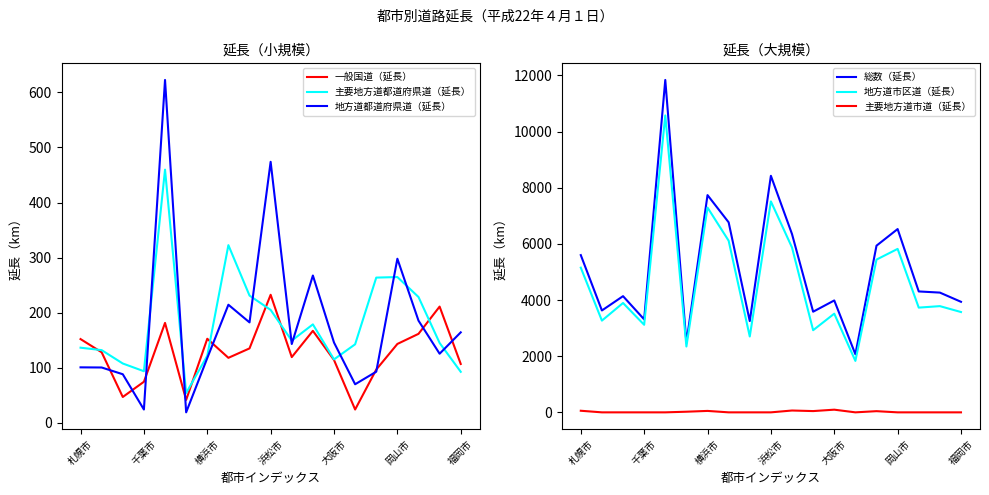

Reading left to right, extract all data points from this chart.

一般国道（延長）: 152.2	128.3	47.2	74.8	181.6	41.9	152.8	118.2	135.3	232.7	119.5	167.2	114.3	24.4	96.9	143.4	161.8	211.2	107.1
主要地方道都道府県道（延長）: 136.6	132.2	107.9	93.9	459.7	54.3	122.0	322.7	231.2	205.2	149.5	178.9	115.4	142.8	263.8	264.8	228.6	145.2	92.8
地方道都道府県道（延長）: 101.0	100.7	88.4	24.4	622.5	19.3	117.8	214.6	182.5	474.0	143.3	267.6	146.0	70.3	93.0	298.1	185.7	125.7	164.5
総数（延長）: 5600.2	3628.3	4138.2	3311.8	11838.9	2483.1	7737.3	6768.2	3250.2	8424.8	6349.4	3584.5	3985.4	2069.9	5936.1	6528.3	4306.3	4265.3	3937.4
地方道市区道（延長）: 5153.4	3267.1	3894.6	3118.7	10575.0	2345.1	7293.6	6112.7	2701.1	7513.0	5871.9	2925.5	3514.5	1832.4	5440.2	5821.9	3730.2	3783.1	3573.0
主要地方道市道（延長）: 56.9	0.0	0.0	0.0	0.0	22.6	51.1	0.0	0.0	0.0	65.2	45.2	95.2	0.0	42.2	0.0	0.0	0.0	0.0